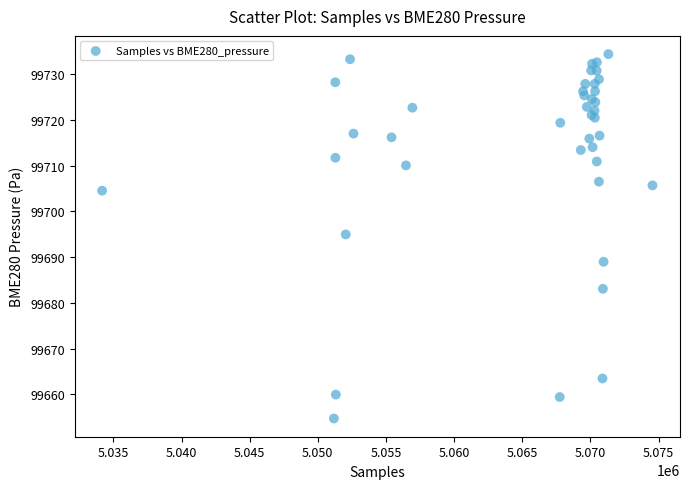

What Y value in the scatter plot is closest to 99694?

99694.9